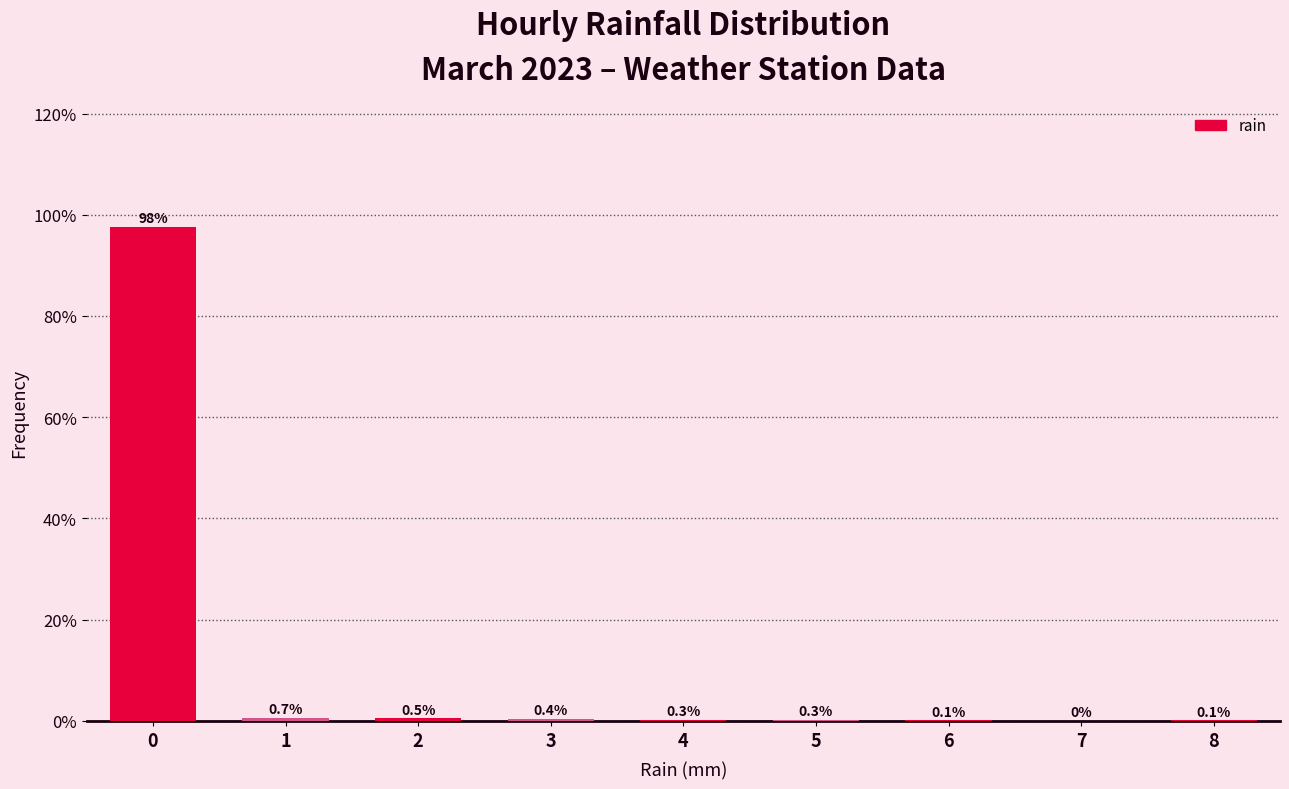

Reading left to right, list all the values displayed in this chart.

0=97.6	1=0.7	2=0.5	3=0.4	4=0.3	5=0.3	6=0.1	7=0.0	8=0.1